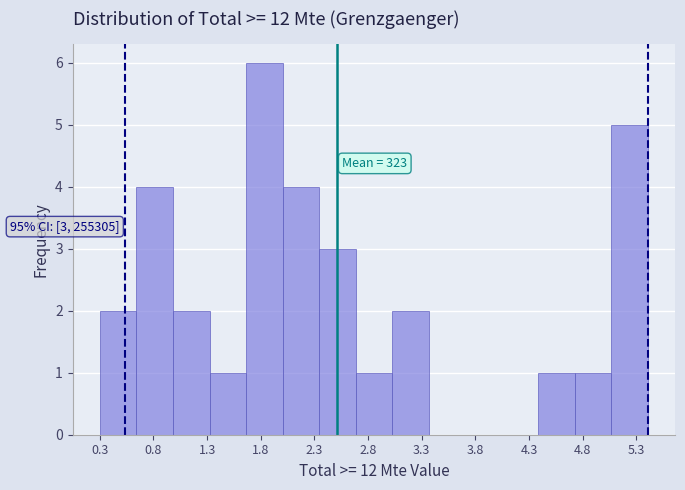

Over which range of the x-axis is the bar tallest?

1.65 to 2.00